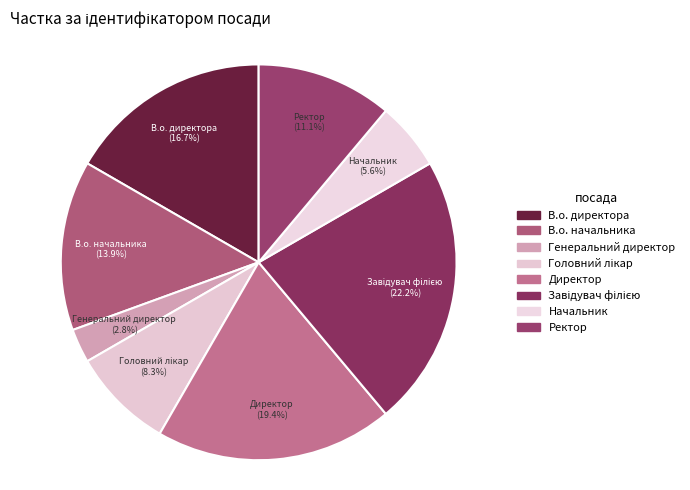

To the nearest percent, what is the difference between the largest and smallest slice percentages?

19%